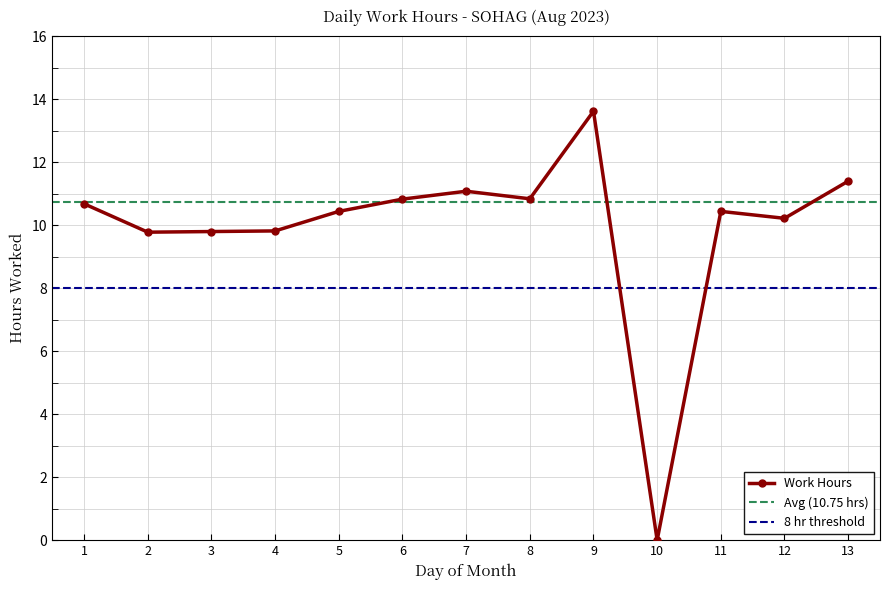

At which category does the chart reach its peak across all series?

9